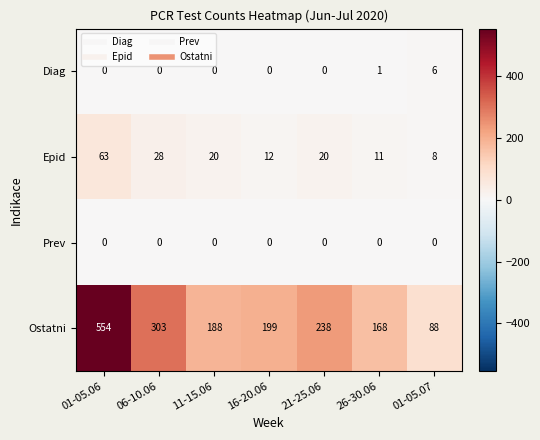

What is the difference between the maximum and minimum values in the Diag series?

6